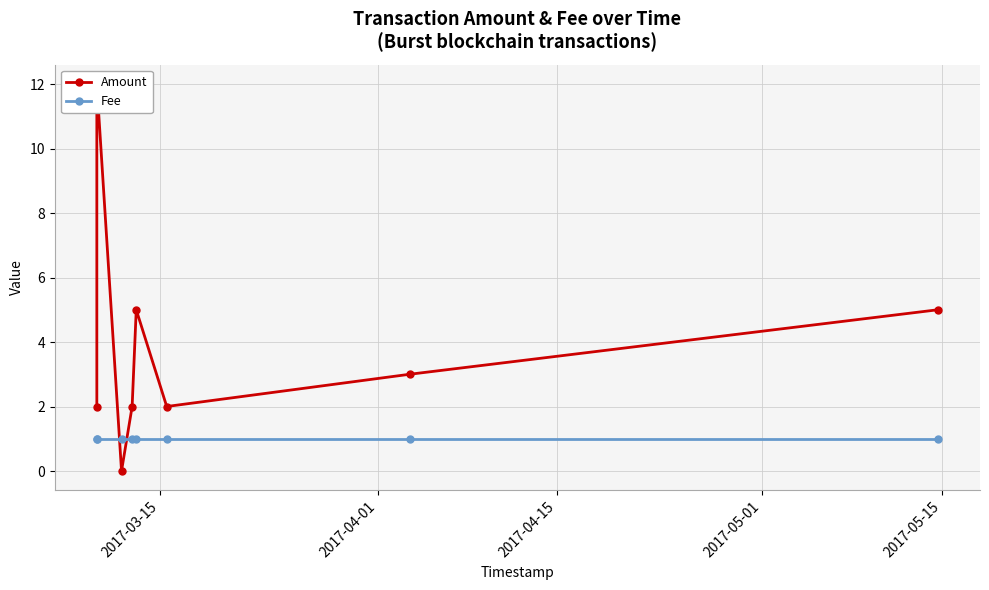

Is this an area chart (filled region under the line)?

No